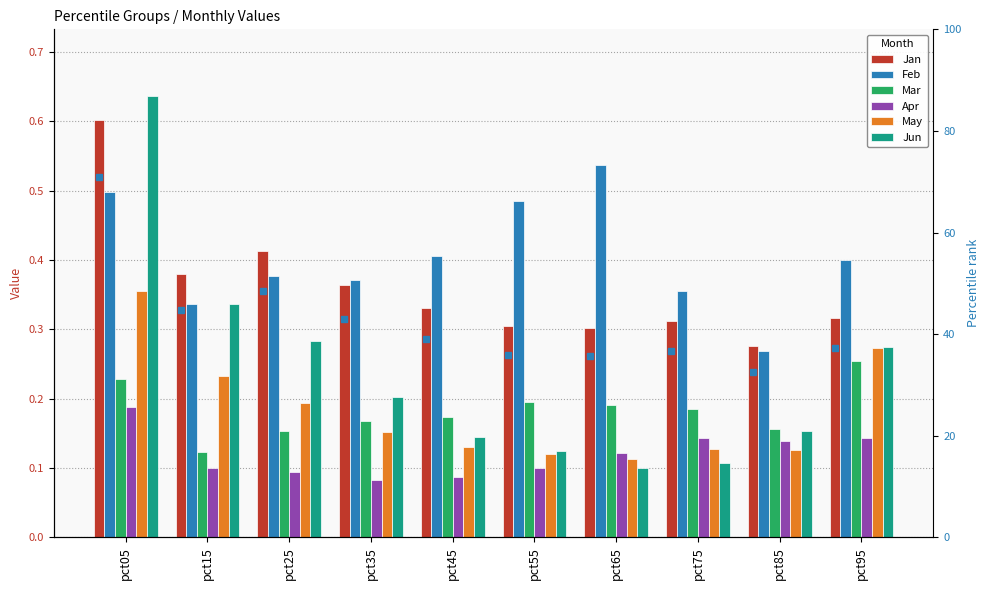

Which series changed the most between pct05 and pct75?

Jun